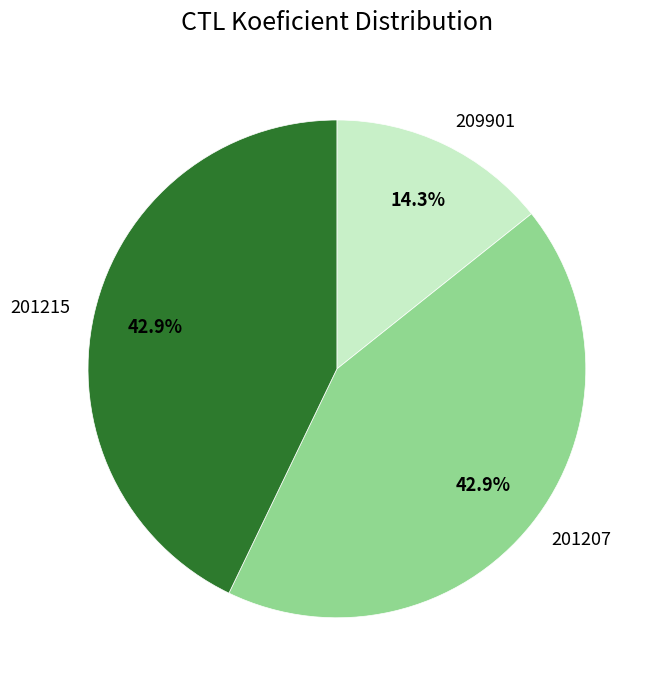

To the nearest percent, what is the average slice percentage?

33%